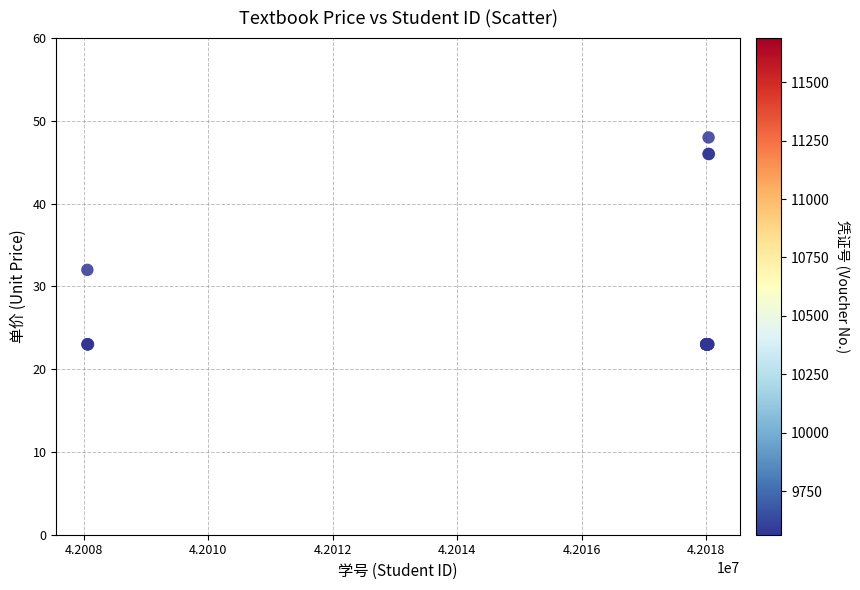

What Y value in the scatter plot is closest to 35?

32